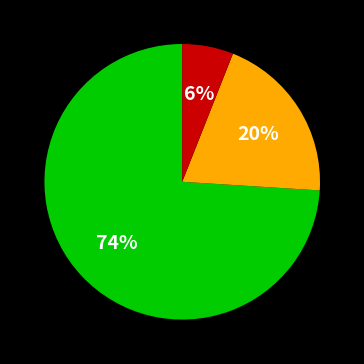

Is there any slice that represents more than half of the pie?

Yes